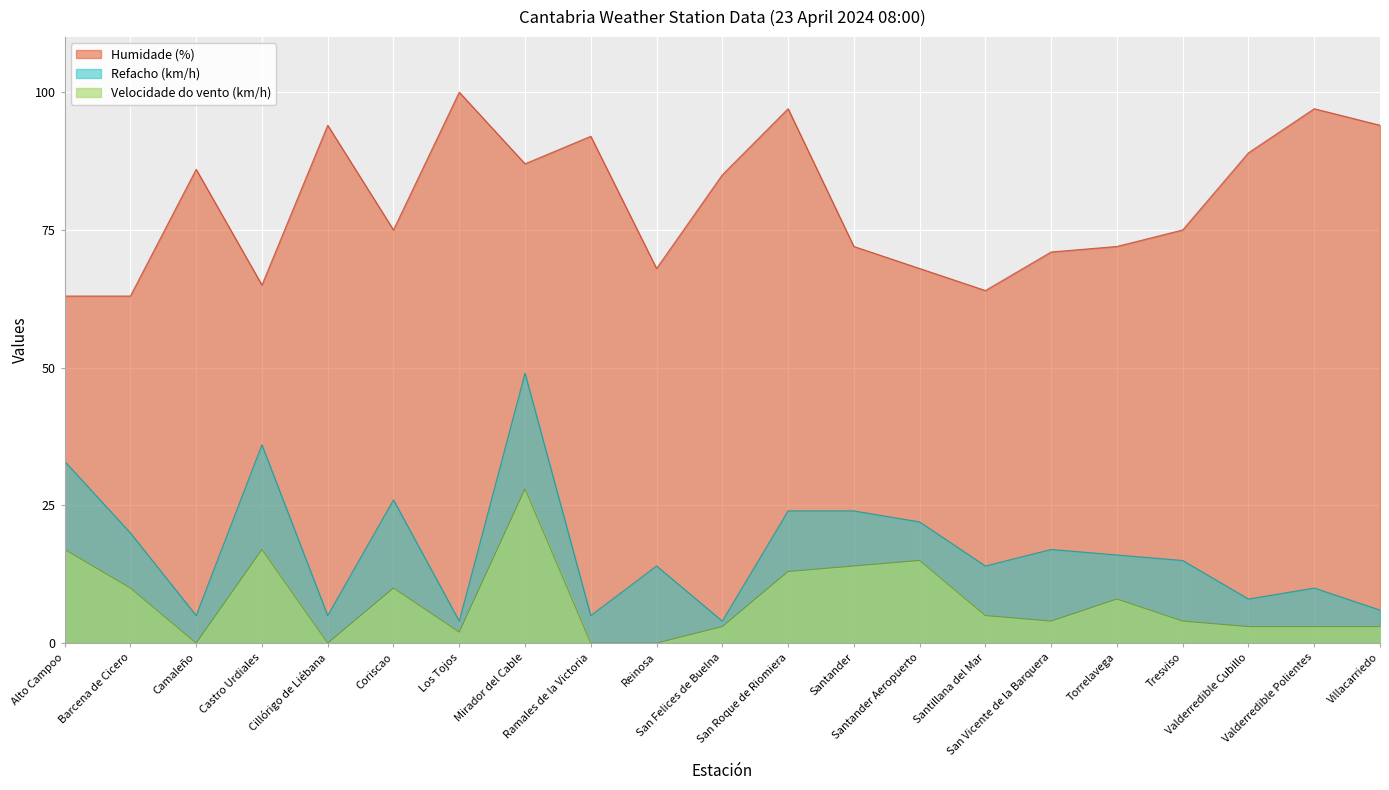

How many data points in Humidade (%) are above 75?

10